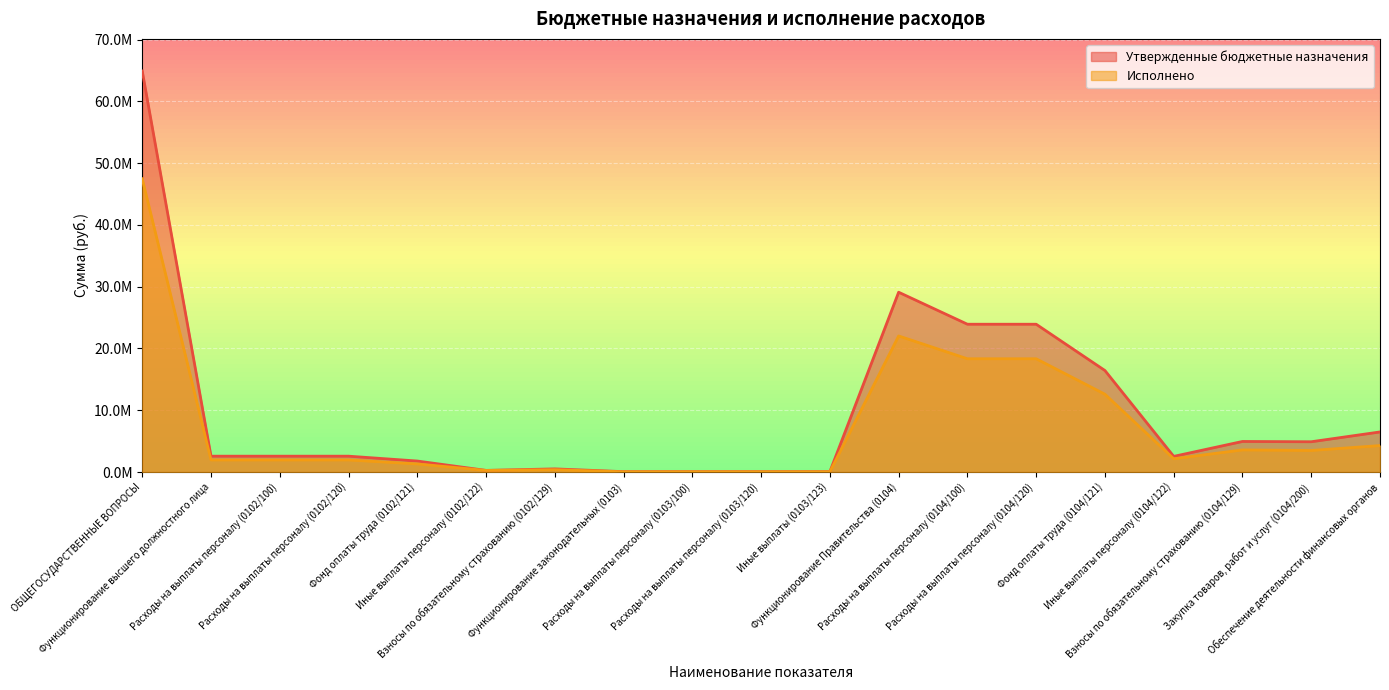

Which has a higher value, Иные выплаты (0103/123) or Закупка товаров, работ и услуг (0104/200)?

Закупка товаров, работ и услуг (0104/200)